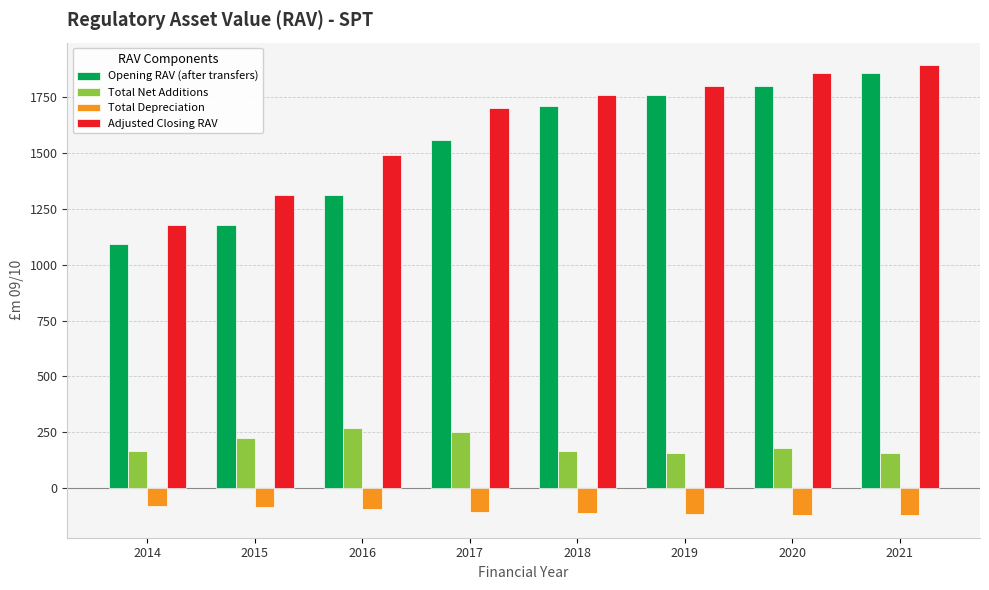

What is the average value of the Total Net Additions series?

195.5